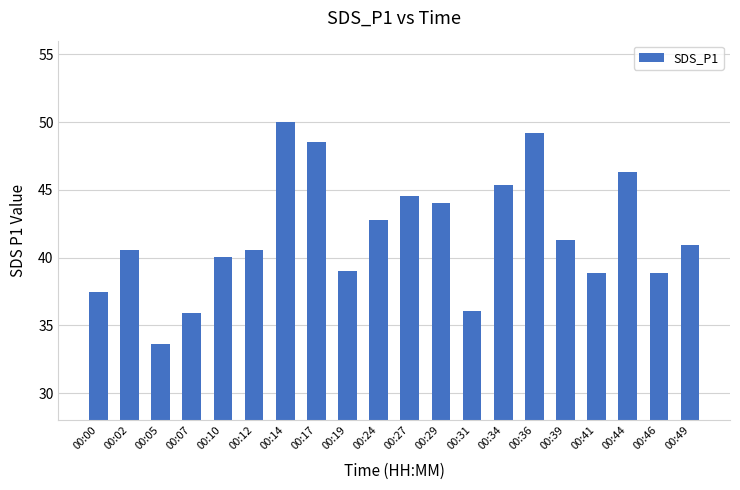

What is the minimum value shown in the chart?

33.6